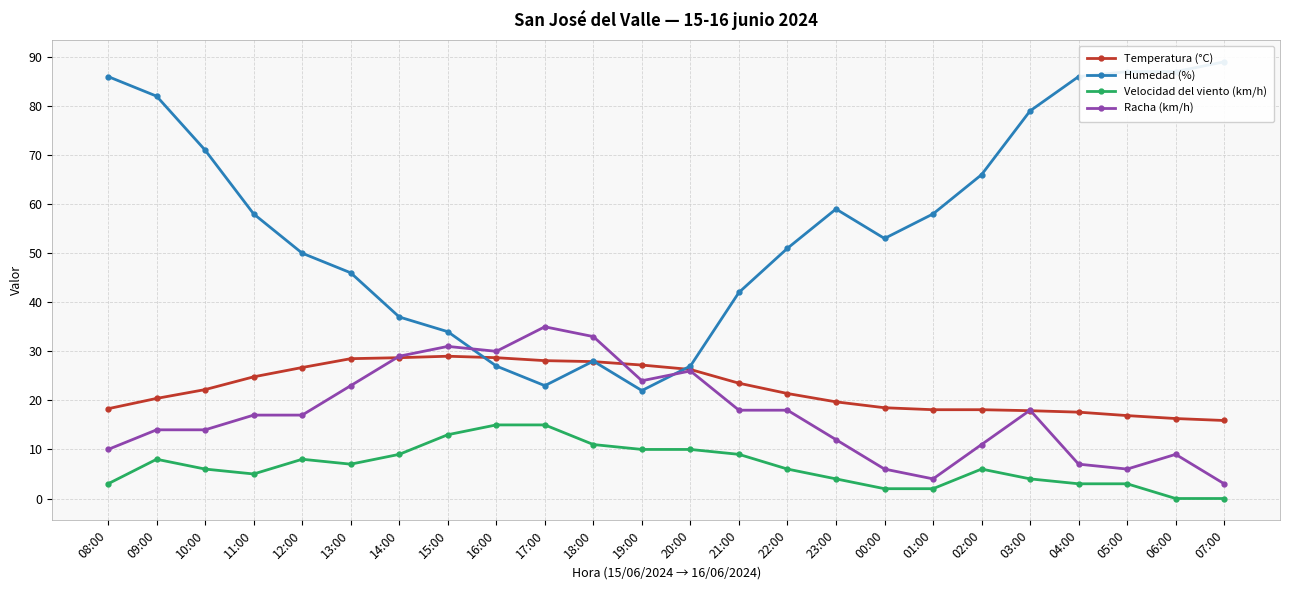

Where is the first local maximum for Temperatura (°C)?

15:00